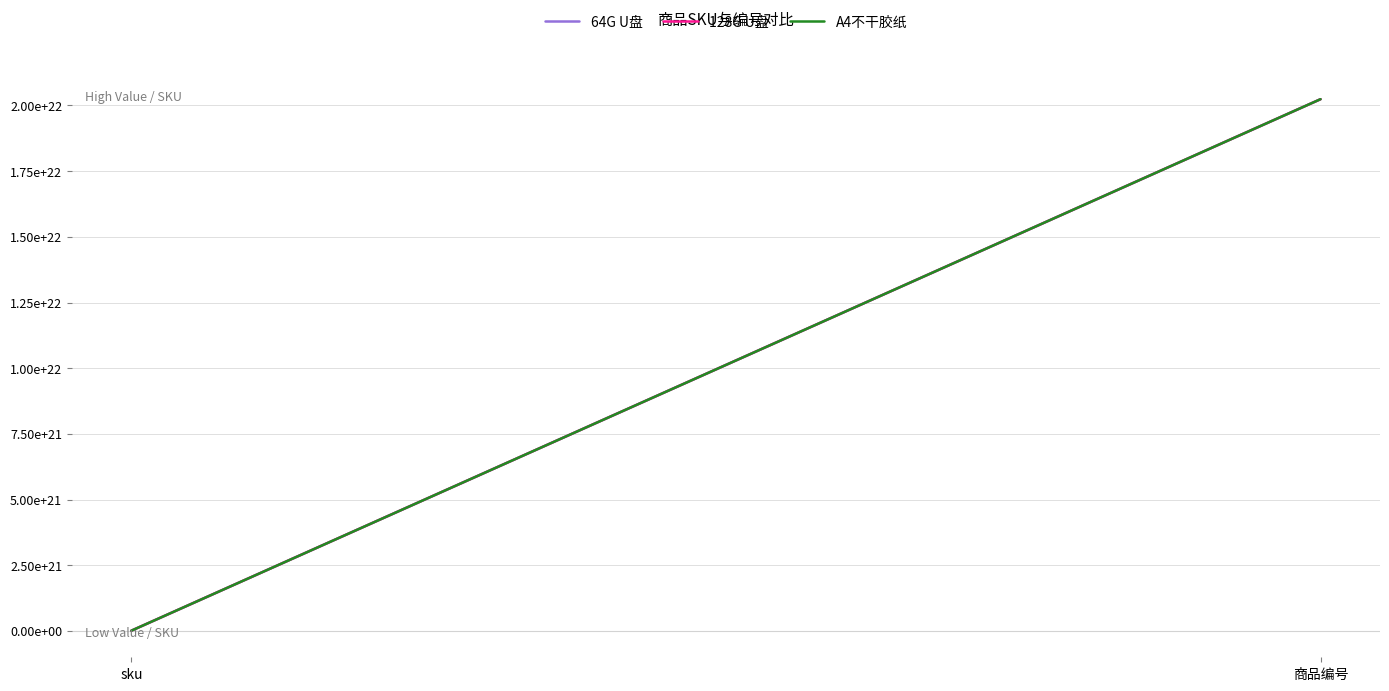

What is the sum of all A4不干胶纸 values?

20247194499130075381760